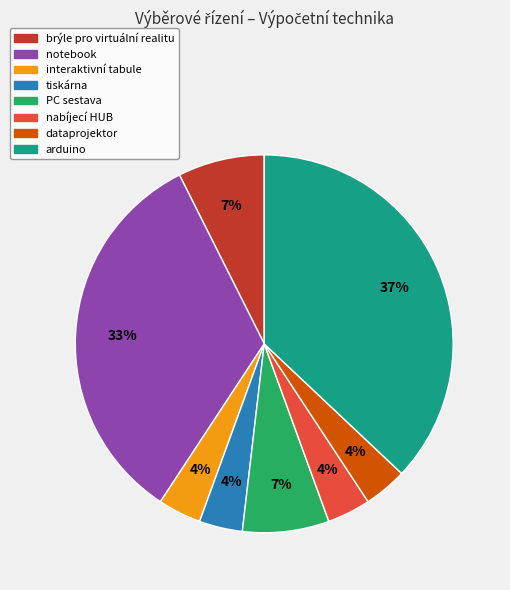

The nabíjecí HUB slice represents 10% of the pie. True or false?

False